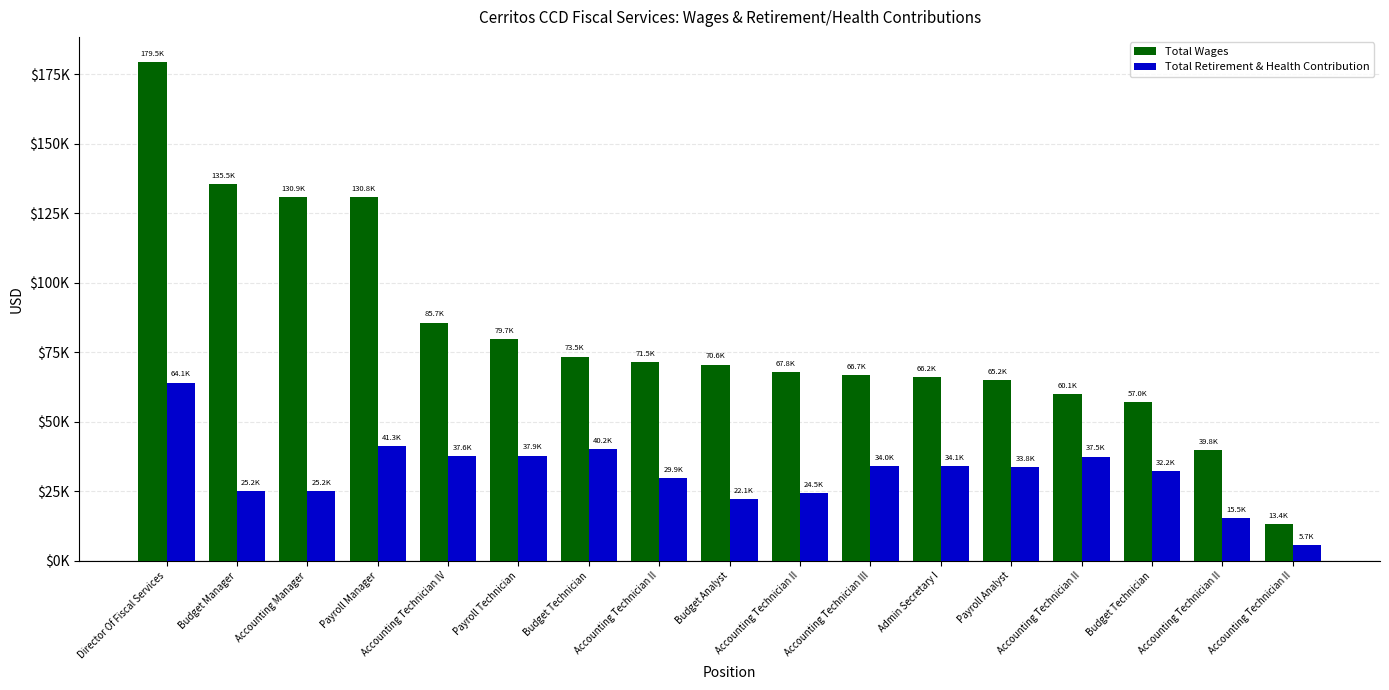

Is it true that Total Wages equals 88905 at Accounting Technician II?

False